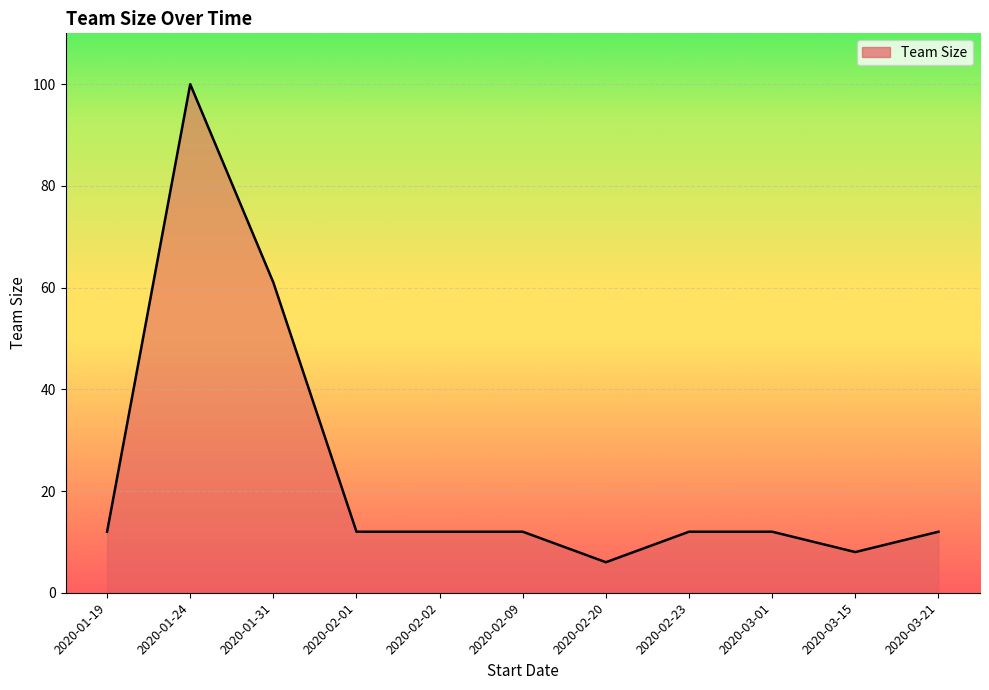

True or false: the data has more than 0 interior local peaks.

True